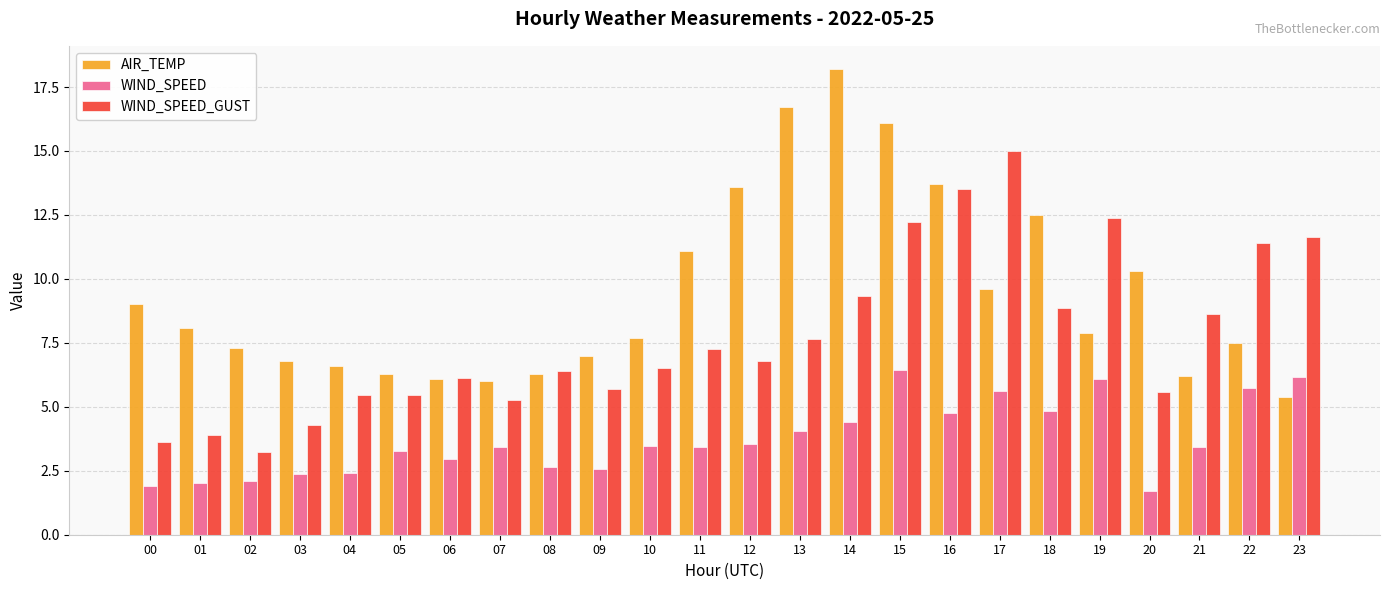

What are all the series names shown in the legend?

AIR_TEMP, WIND_SPEED, WIND_SPEED_GUST